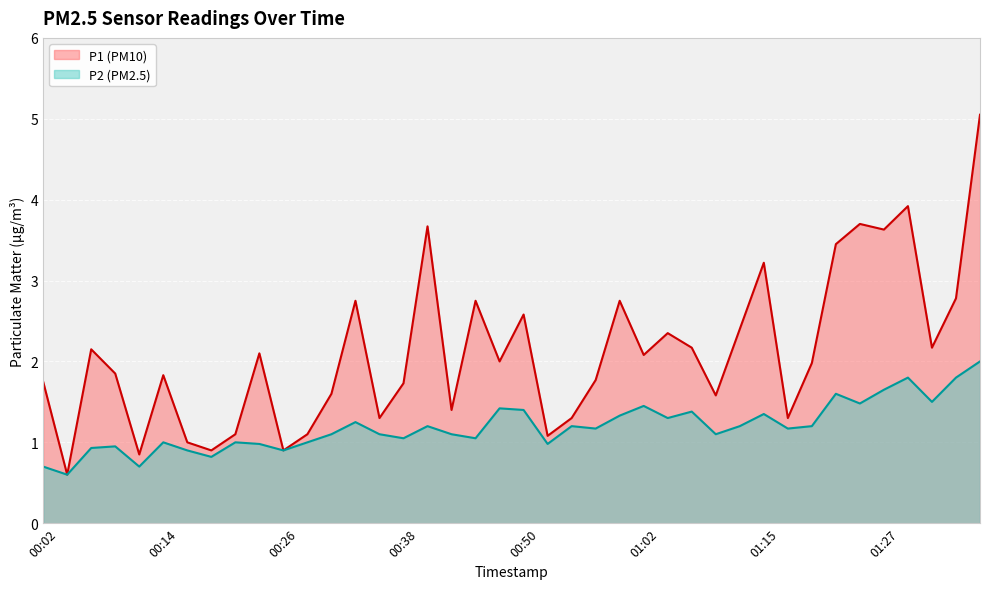

How many values in the P2 series are below 1?

10